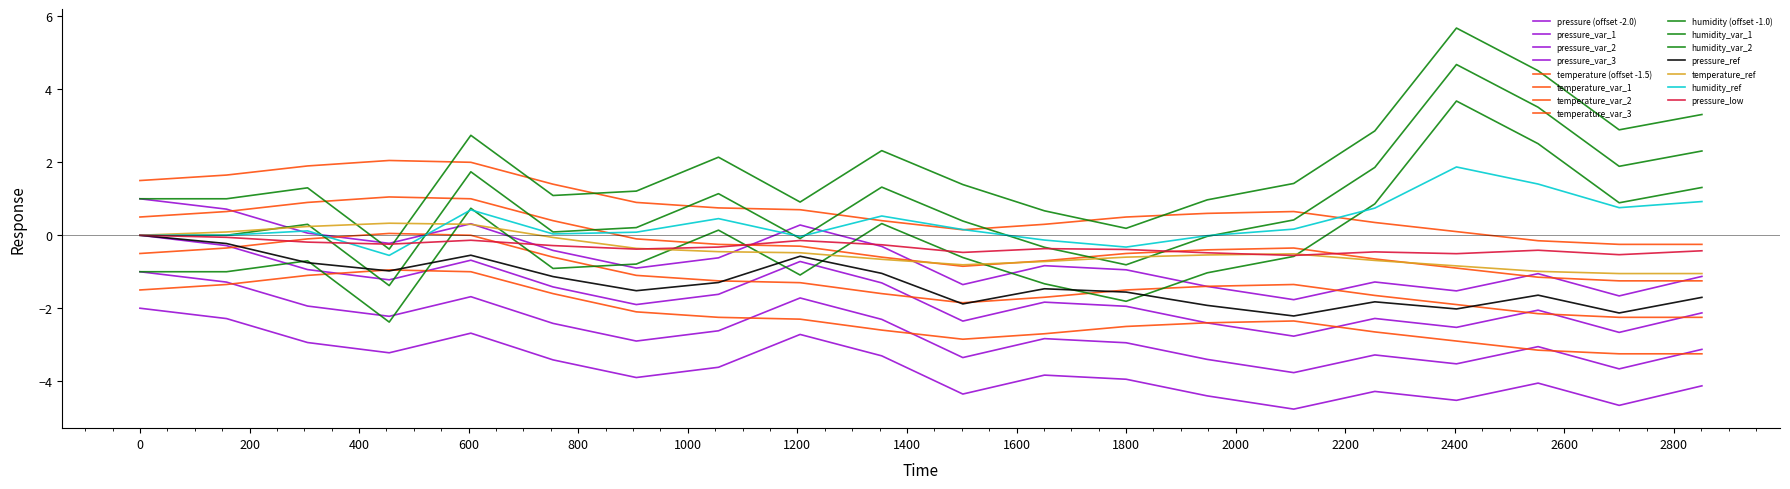

How many lines are shown in the chart?

15